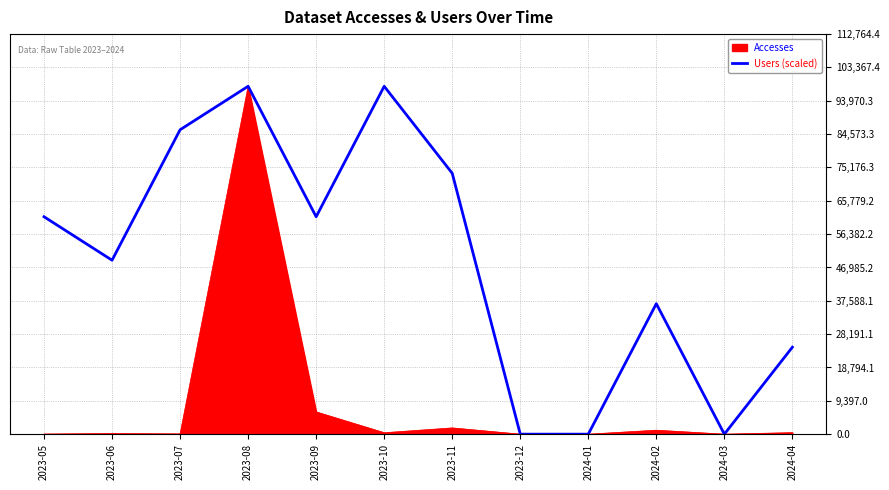

Which series changed the most between 2024-01 and 2024-04?

Users (scaled)